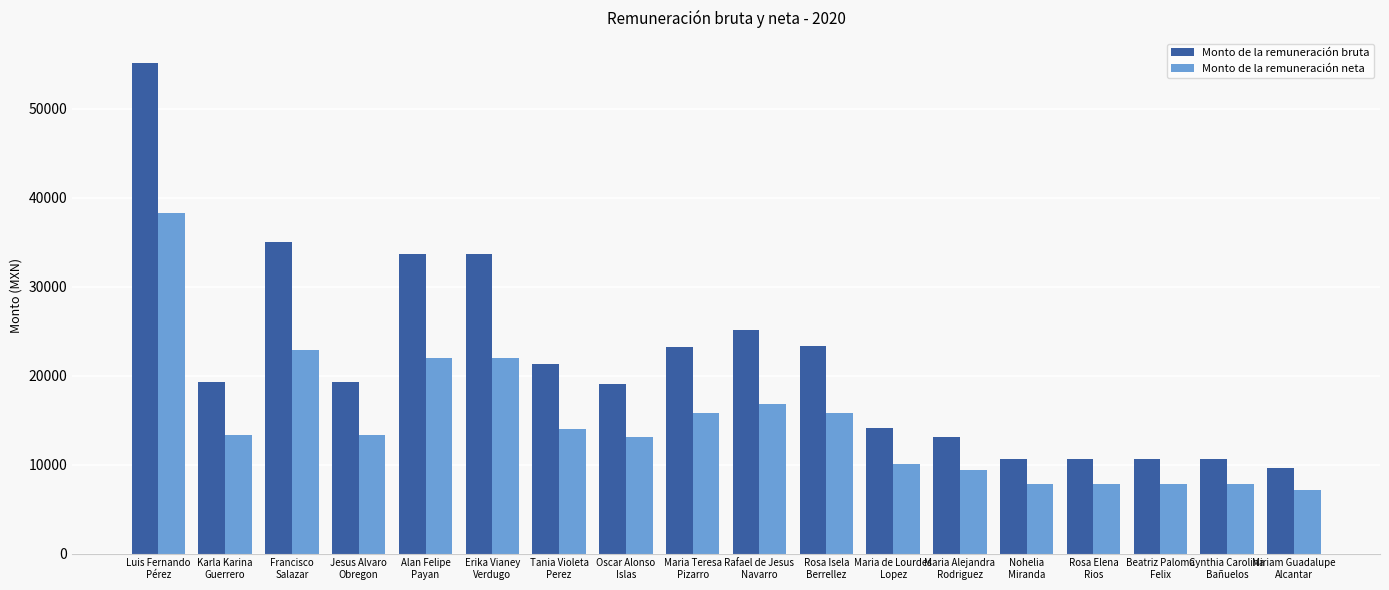

Which series has the widest spread of values?

Monto de la remuneración bruta